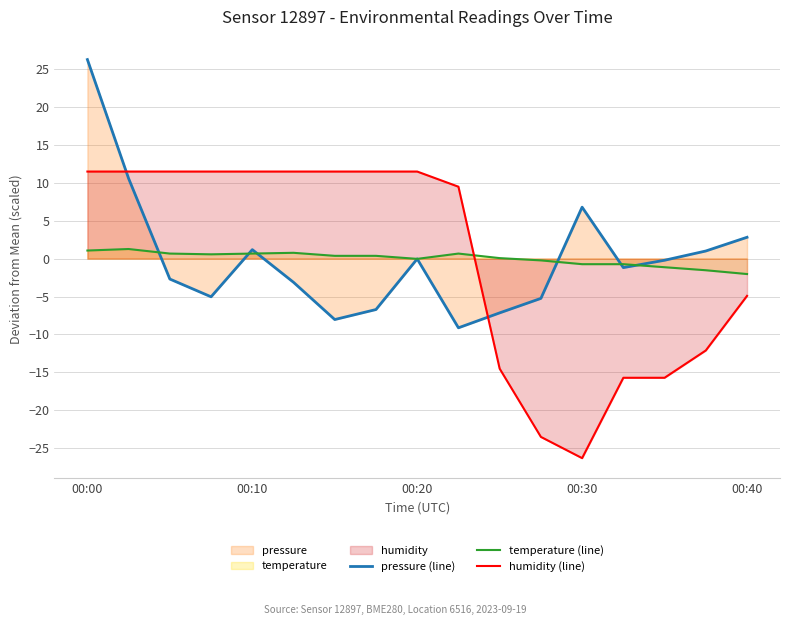

True or false: temperature (line) has more than 0 interior local peaks.

True